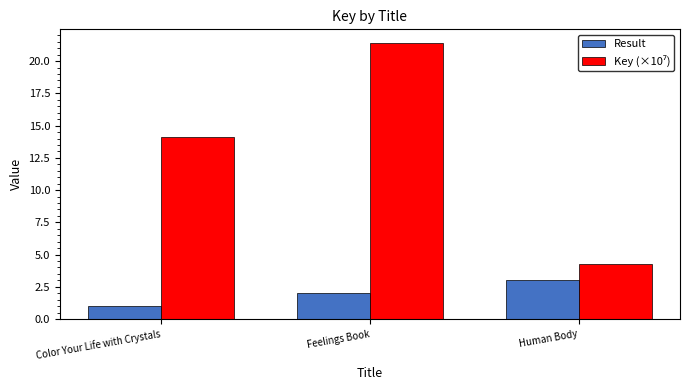

What is the minimum value shown in the chart?

1.0